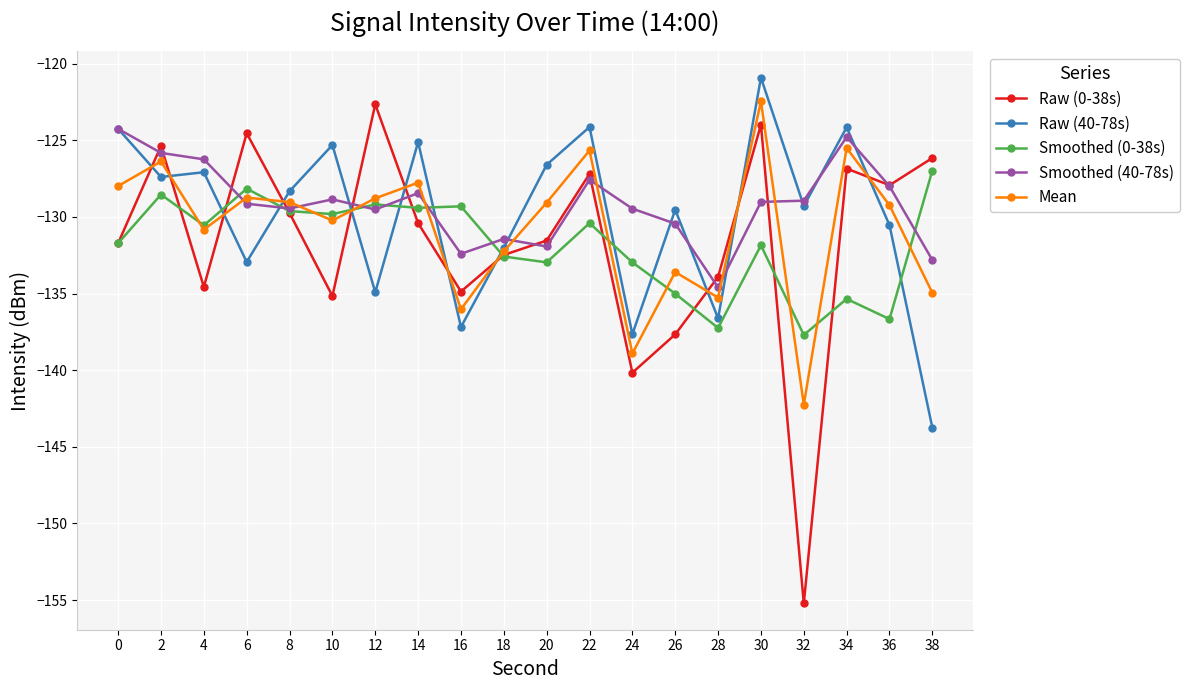

Where is Raw (0-38s) nearest to the value -138?

26